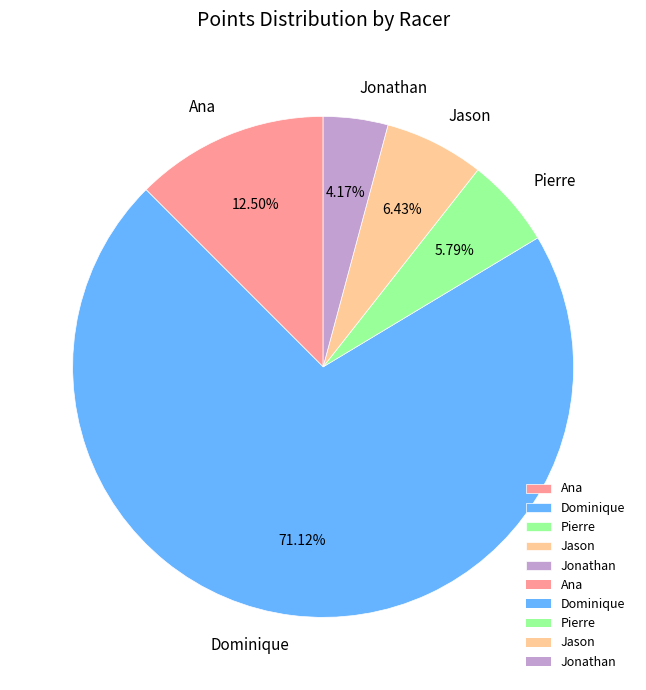

Combined, do Ana and Dominique account for over 50%?

Yes